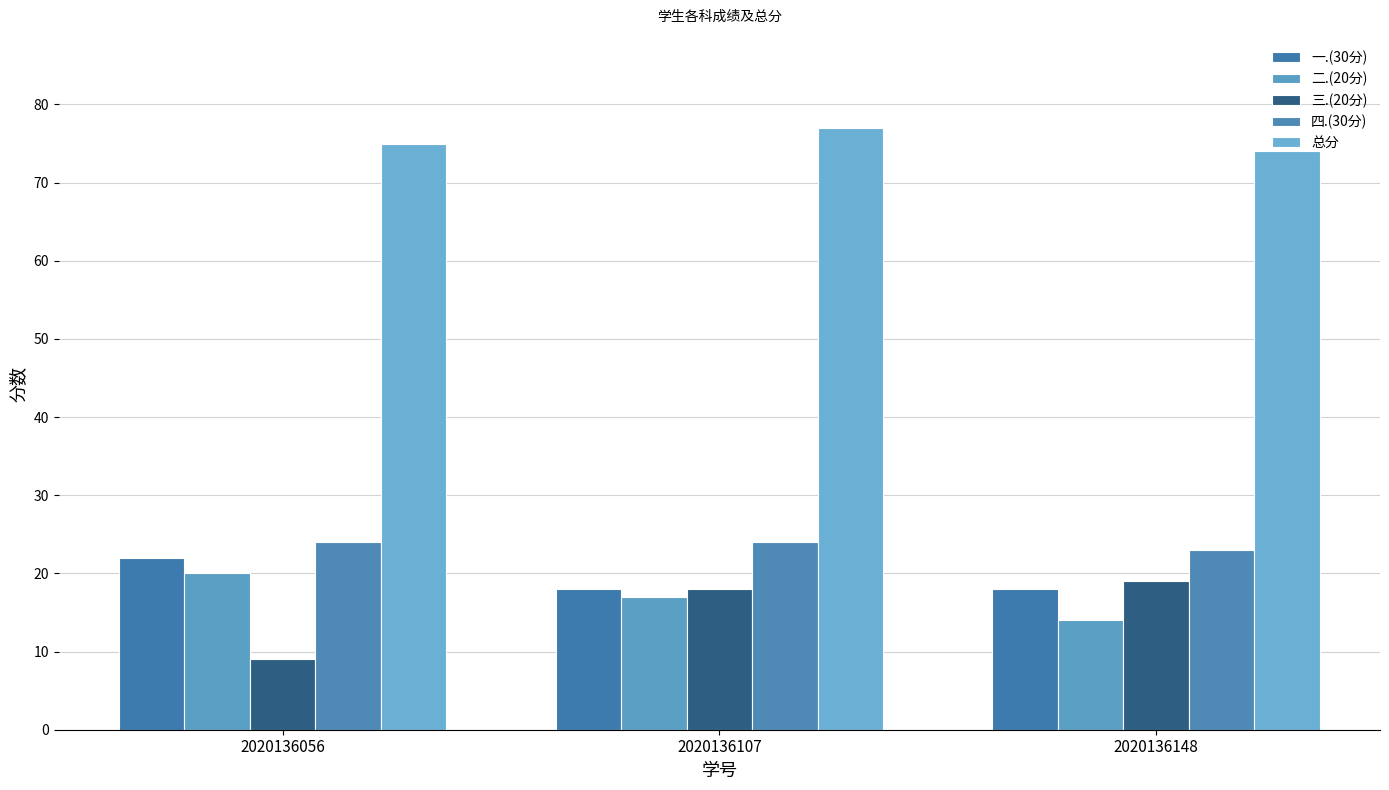

How many data points in 二.(20分) are less than 17?

1